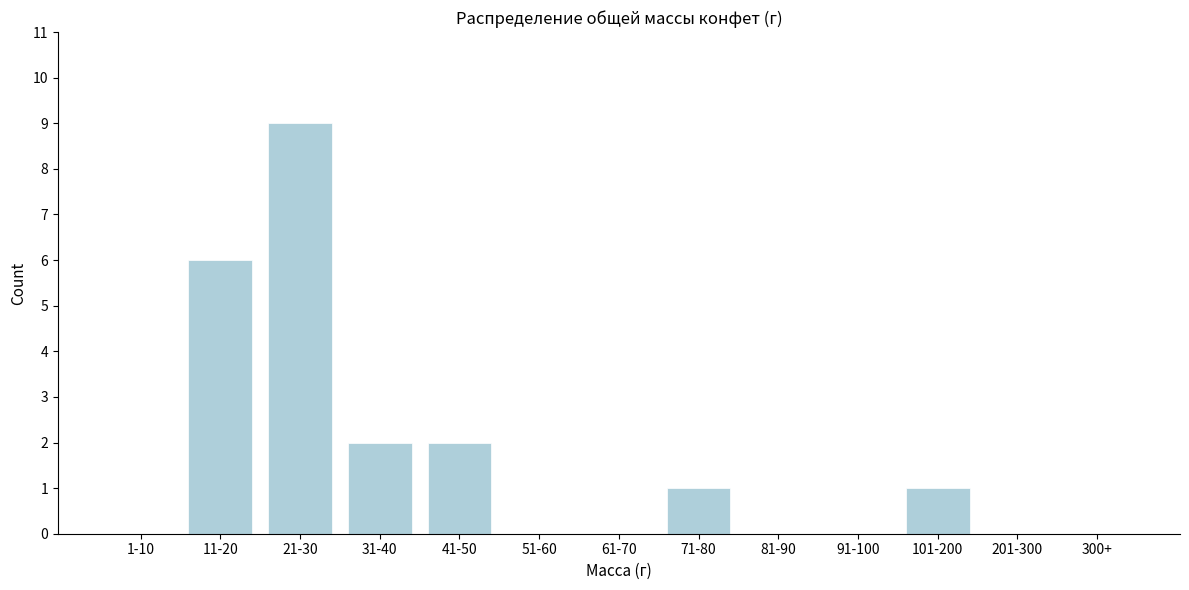

Reading right to left, list all the values displayed in this chart.

300+=0	201-300=0	101-200=1	91-100=0	81-90=0	71-80=1	61-70=0	51-60=0	41-50=2	31-40=2	21-30=9	11-20=6	1-10=0